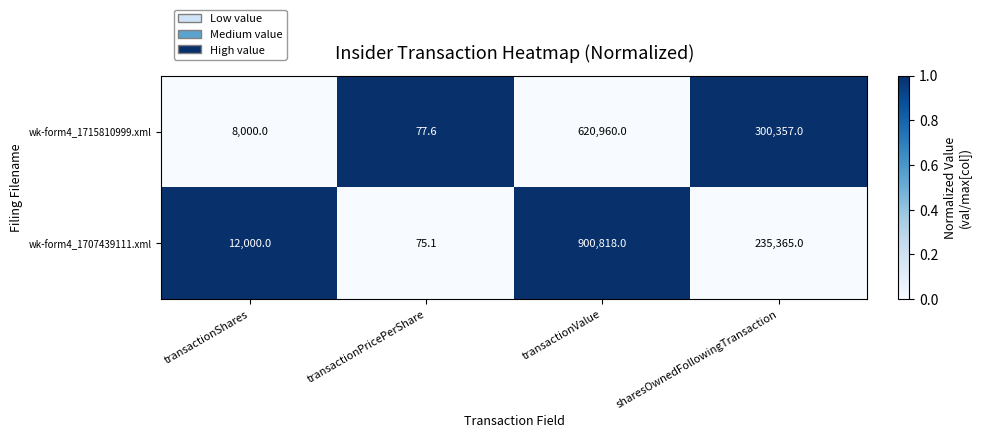

Which series has the largest range (max minus min)?

wk-form4_1707439111.xml